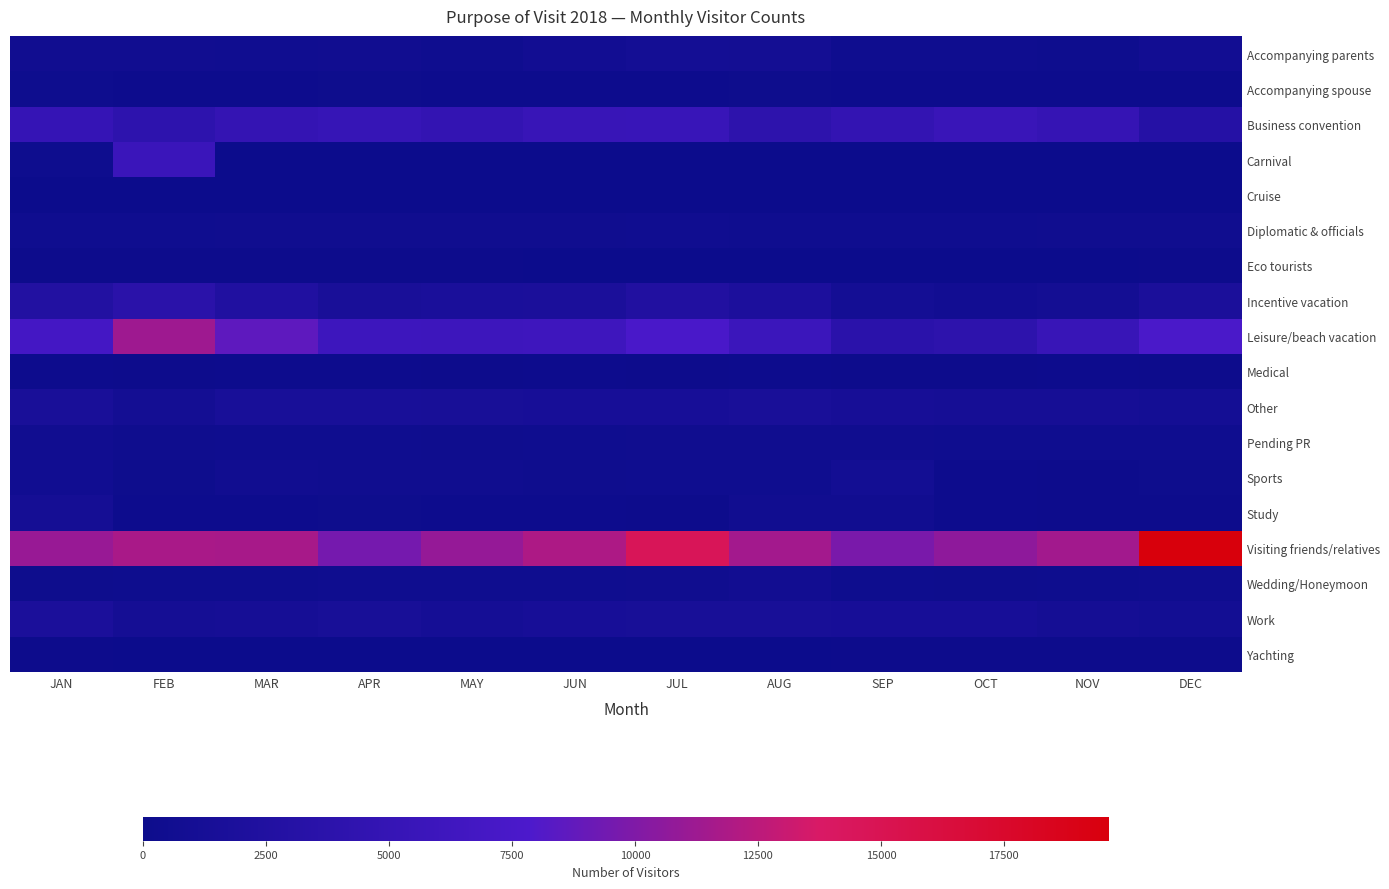

How many data points does each series have?

12